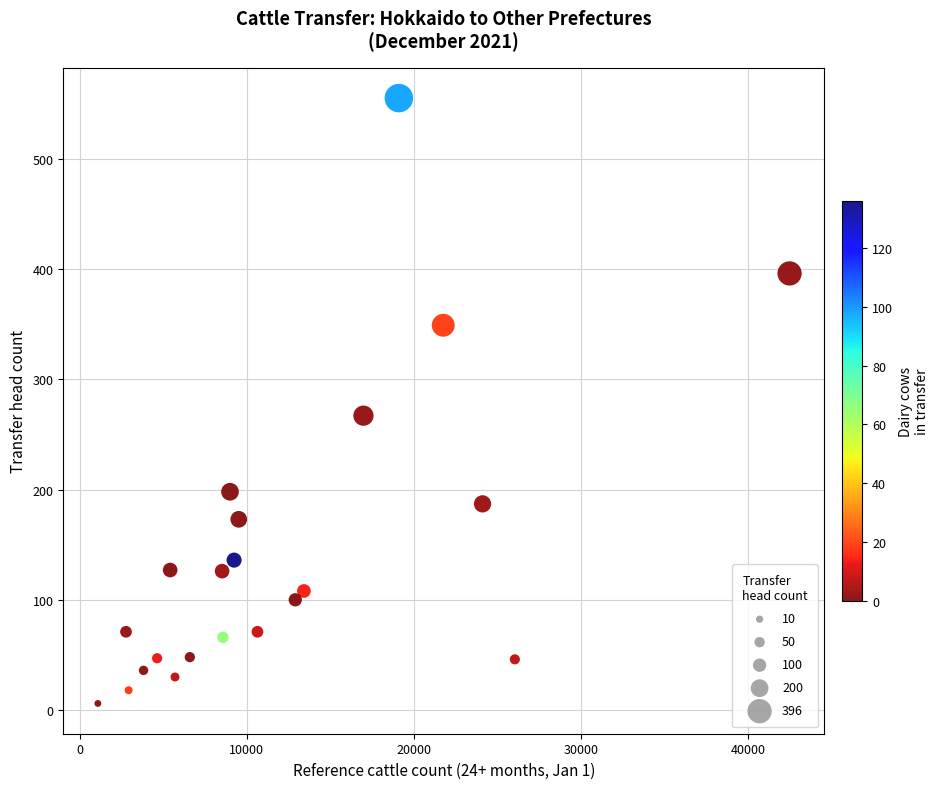

What is the range of X values (max minus min)?

41392